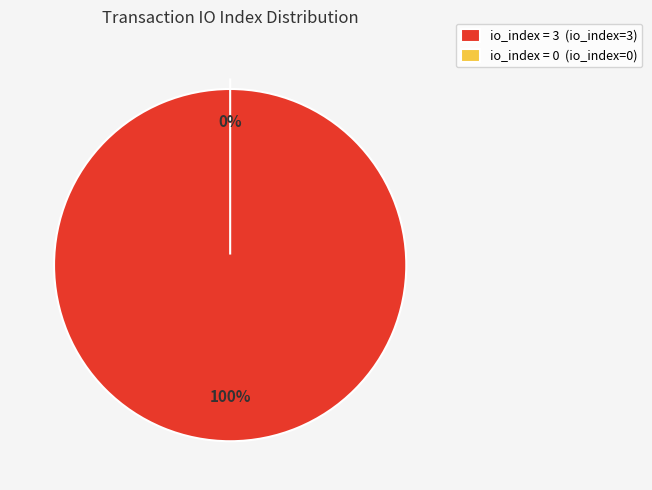

Is io_index=0 the majority of the pie?

No